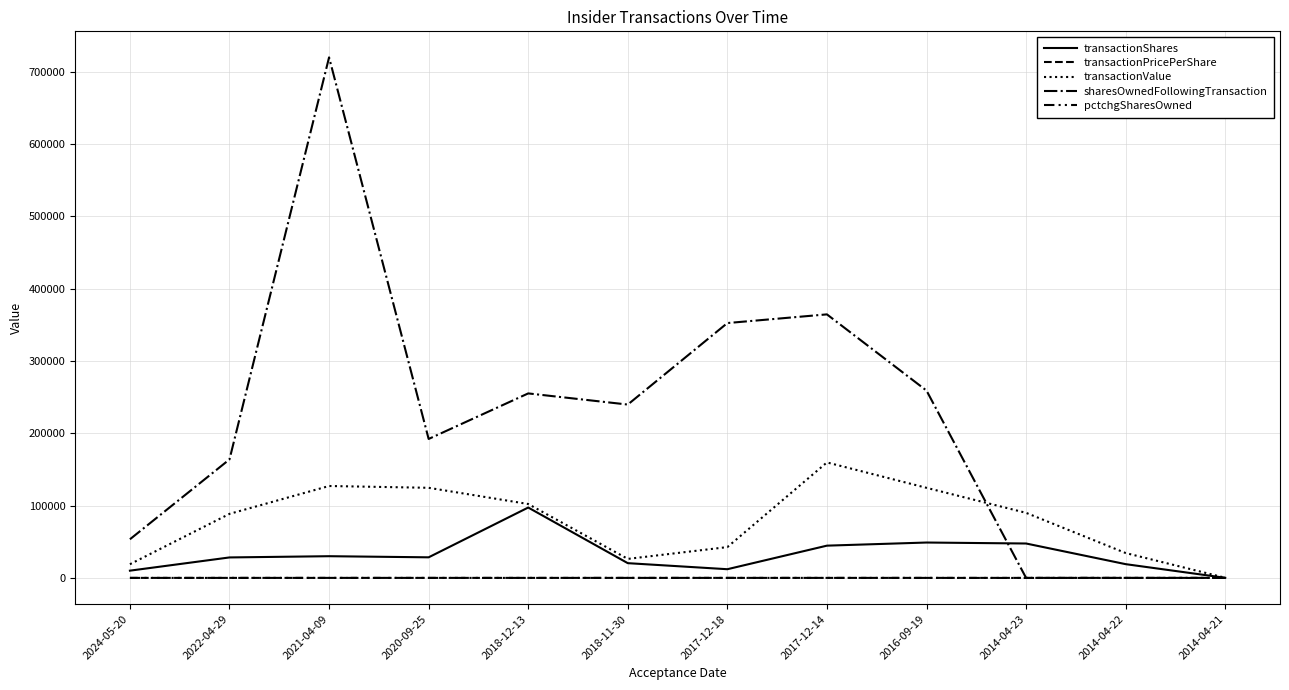

Which series has the largest range (max minus min)?

sharesOwnedFollowingTransaction